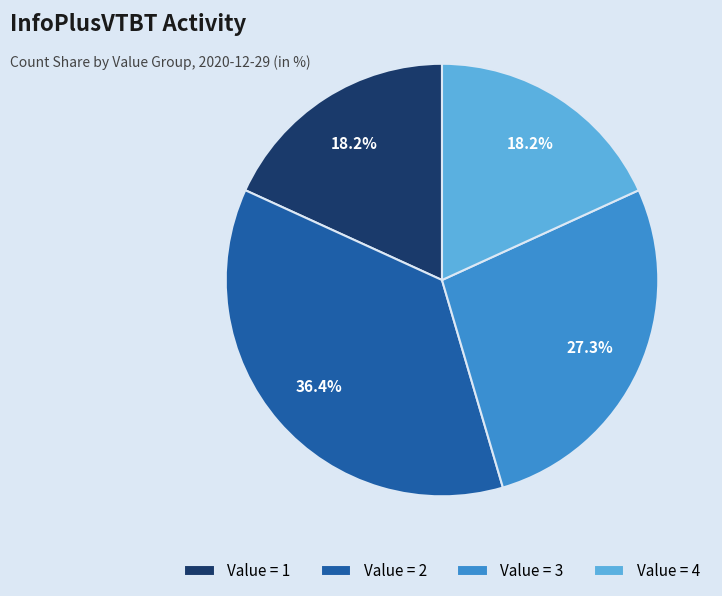

Which has a higher value, Value = 3 or Value = 1?

Value = 3